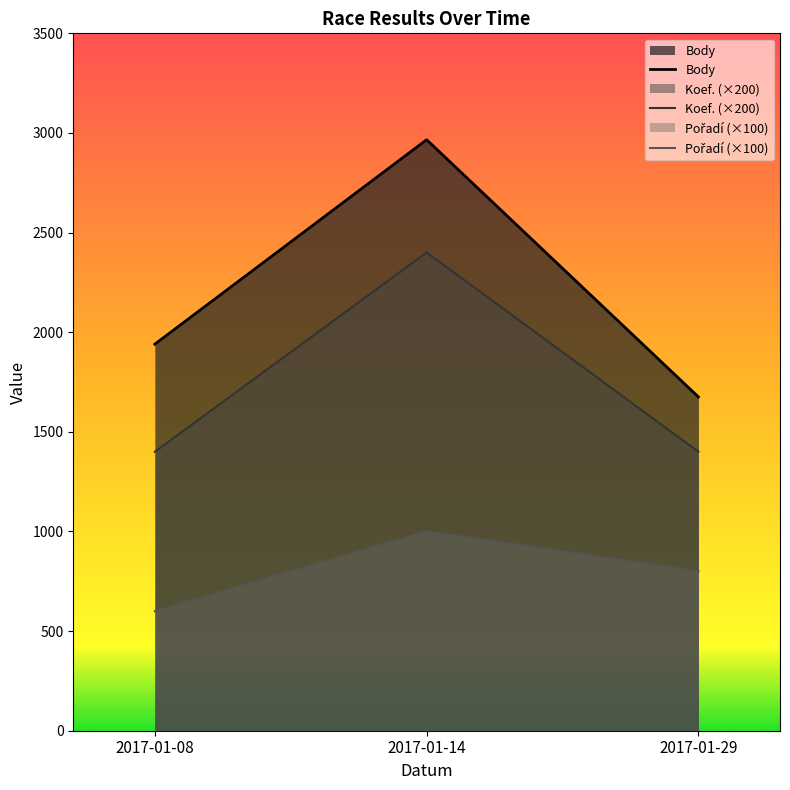

What is the difference between the maximum and second lowest values in the Pořadí series?

200